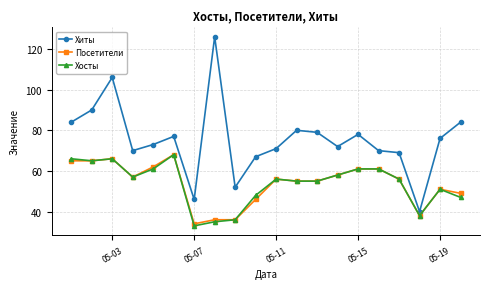

True or false: Посетители has more than 2 interior local peaks.

True